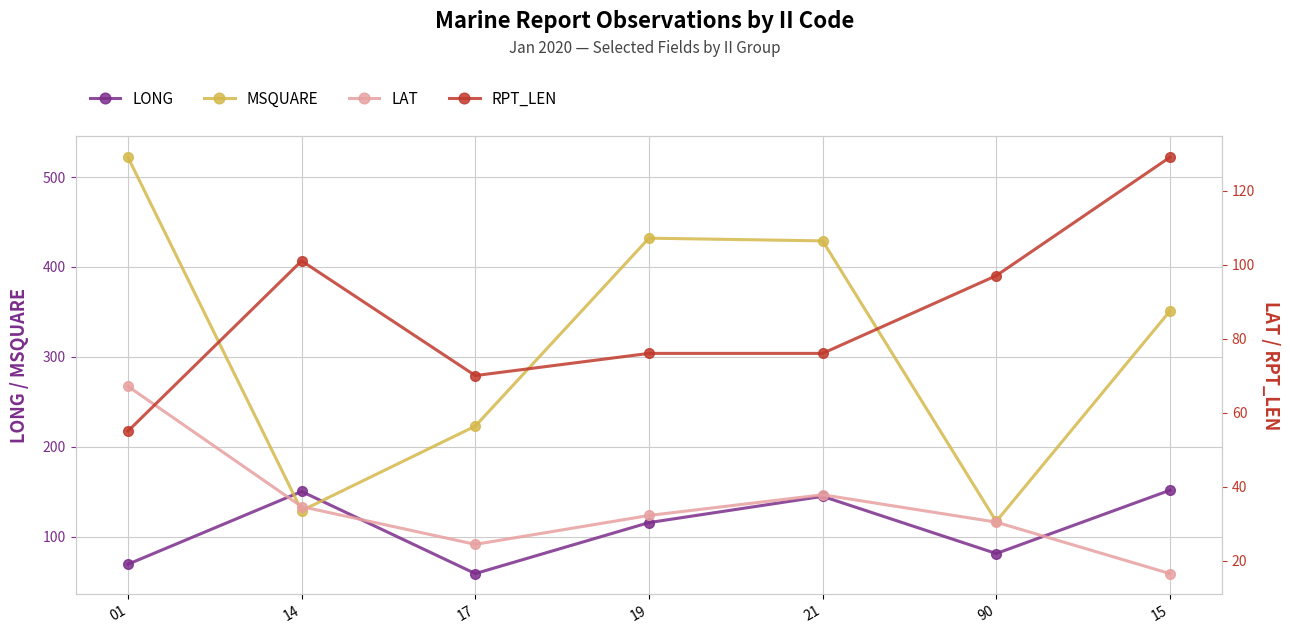

The value of MSQUARE at 14 is 129.0. True or false?

True